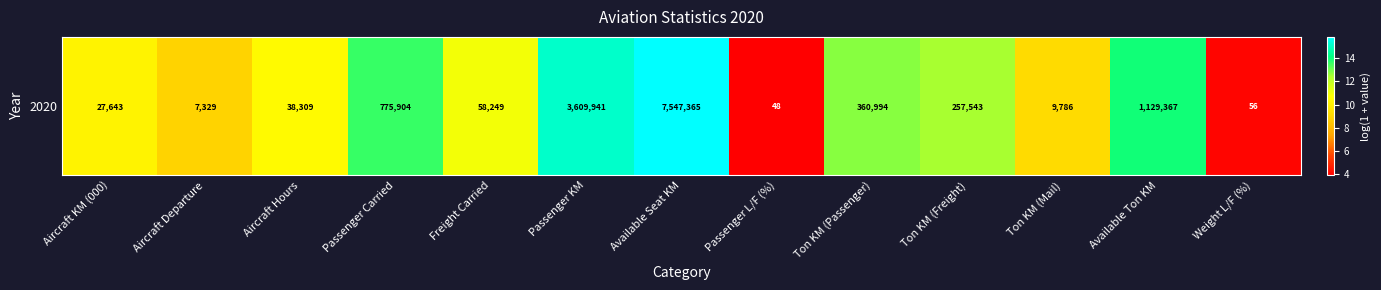

What is the ratio of the value at Aircraft Hours to the value at Aircraft Departure?

1.2